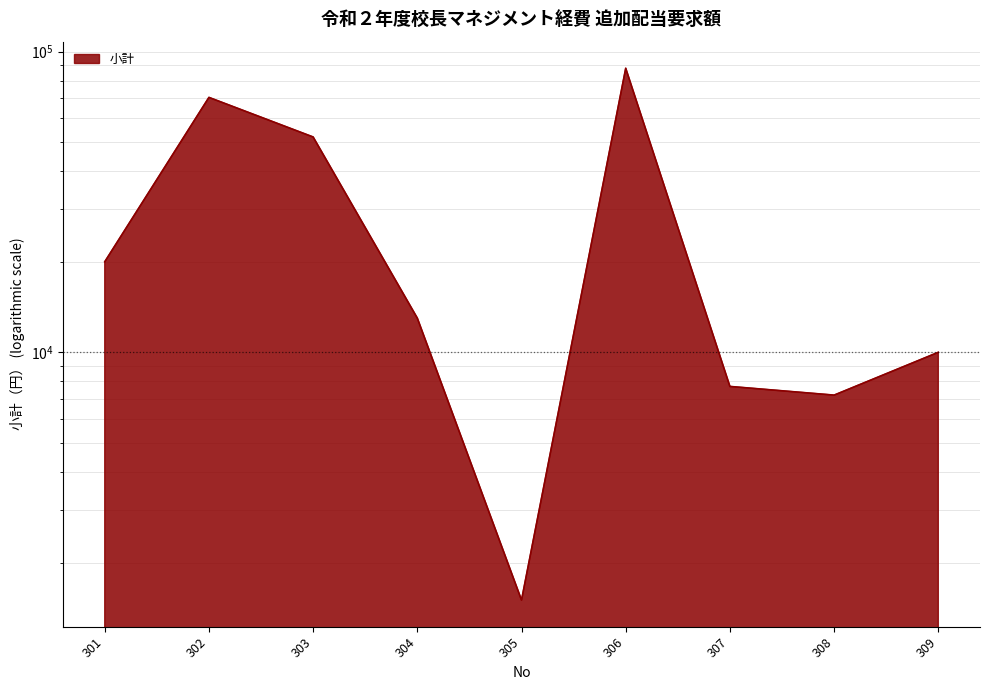

Where is the first local minimum?

305